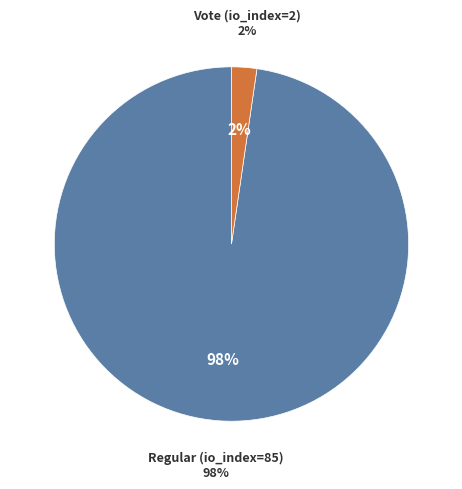

What is the change in value from Regular (io_index=85) to Vote (io_index=2)?

-83